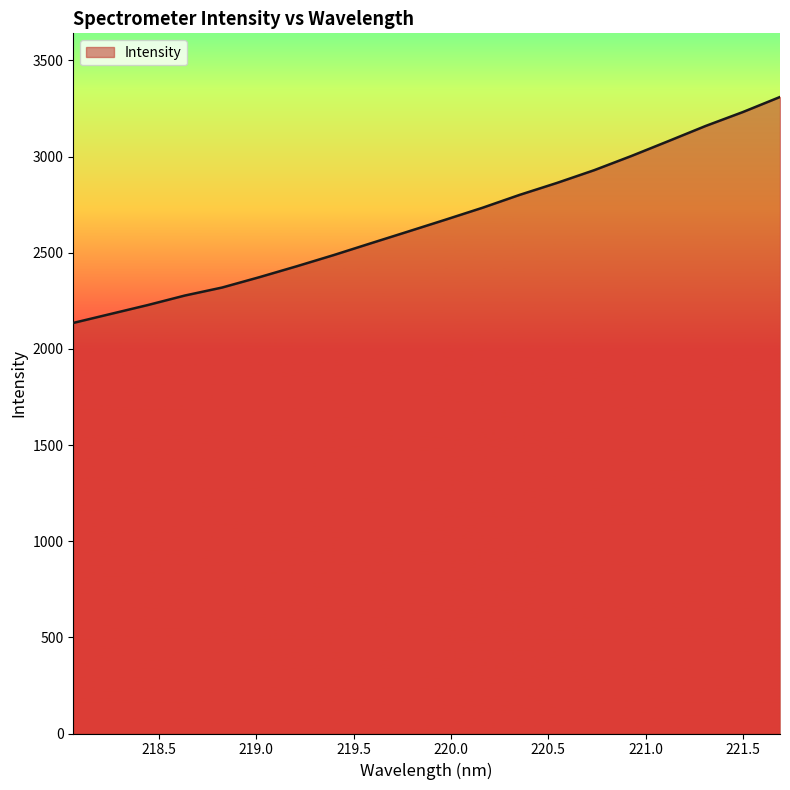

What is the difference between the maximum and minimum values?

1174.9